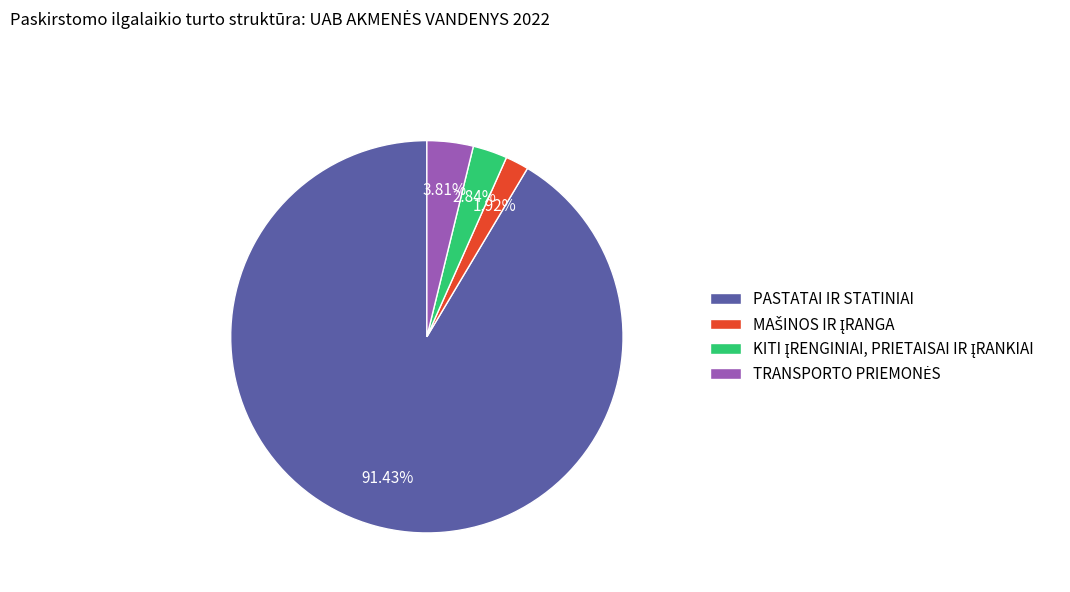

Which slice represents more than half of the pie?

PASTATAI IR STATINIAI